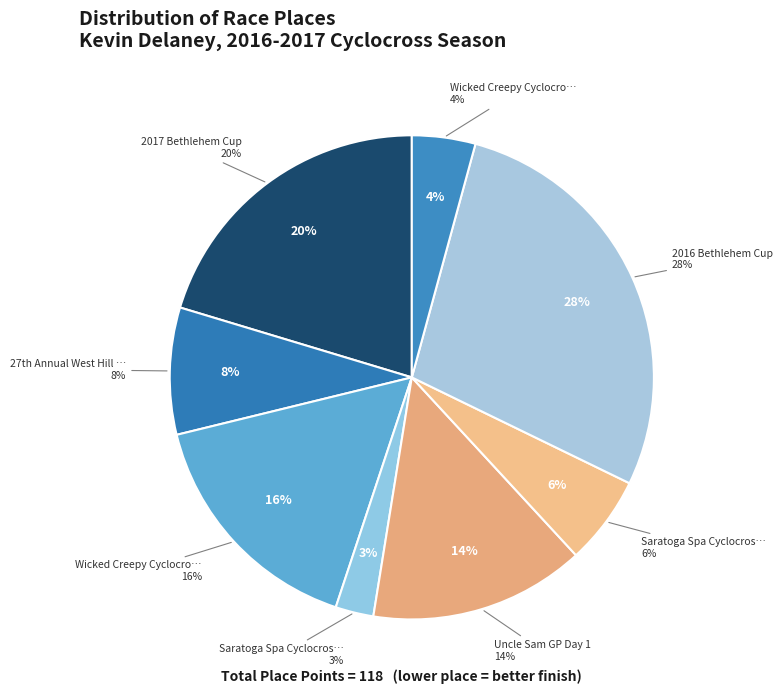

What is the largest slice in the pie chart?

2016 Bethlehem Cup